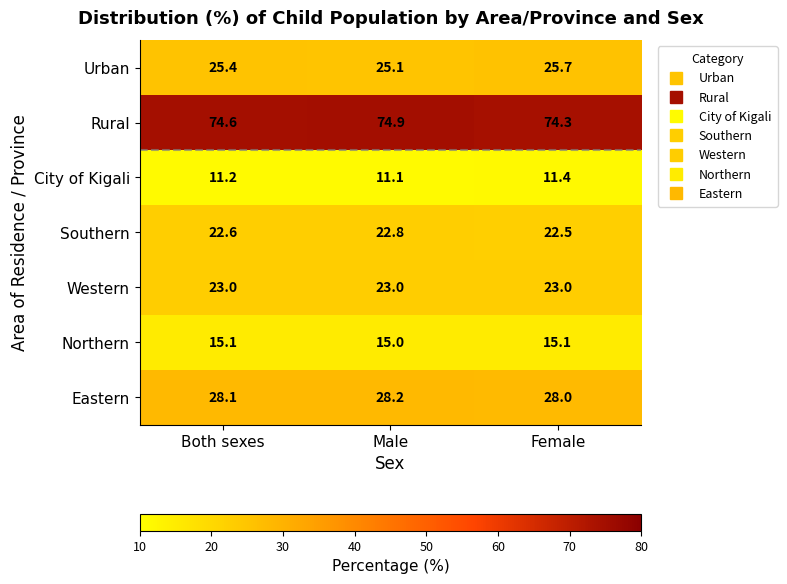

How many Southern values are between 22 and 23?

3